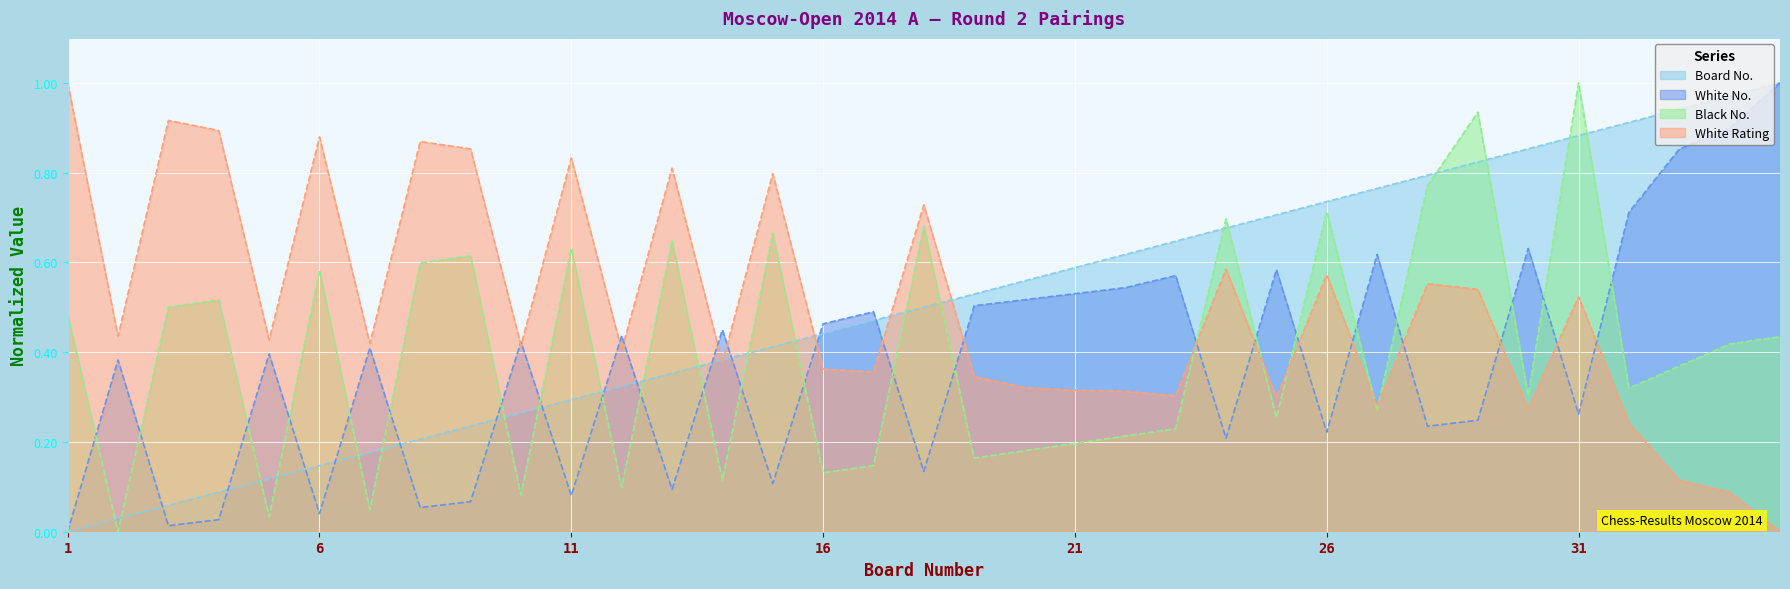

What is the difference between the highest and lowest values at 23?

0.4